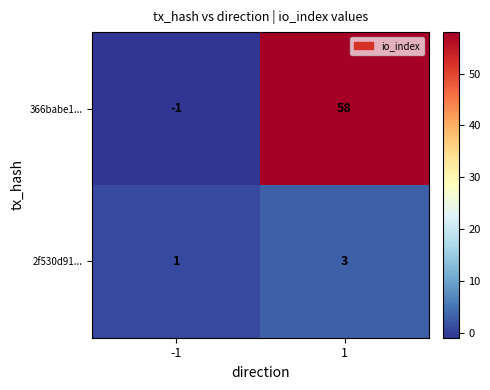

Is the value of 2f530d91... at 1 greater than the value of 366babe1... at 1?

No